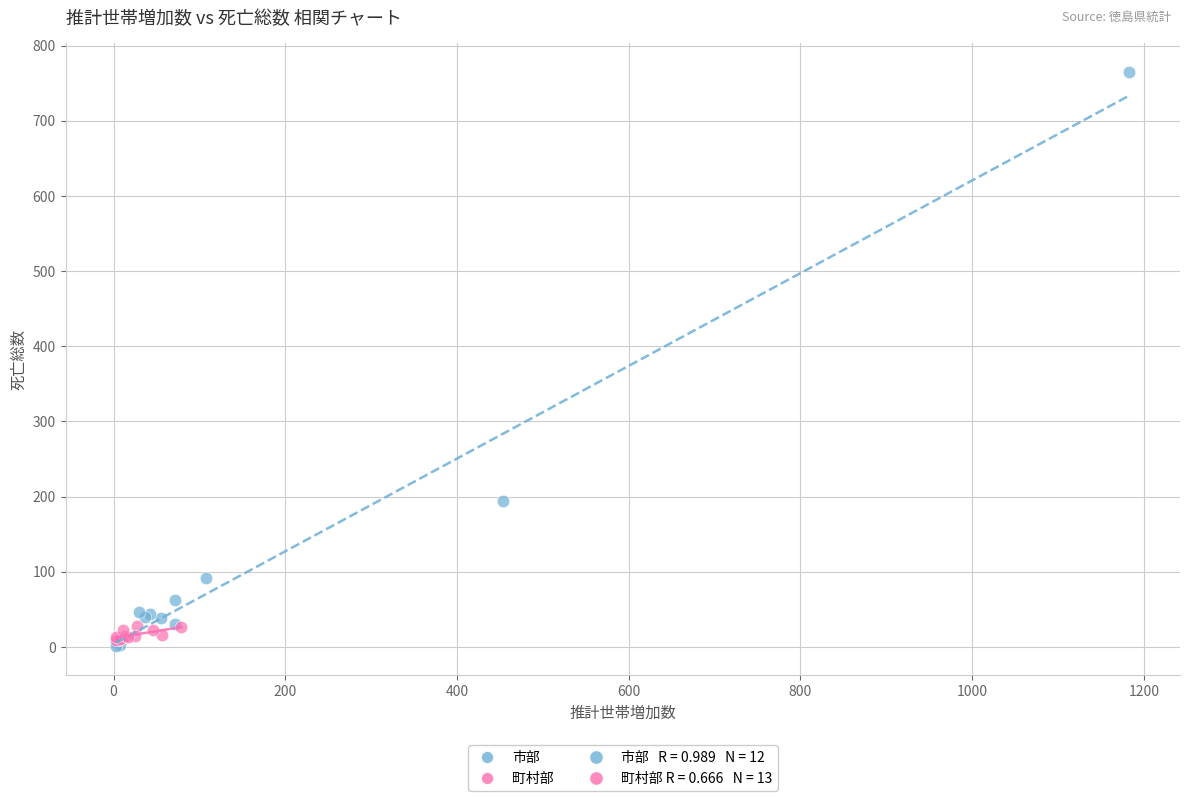

Which series reaches the maximum Y coordinate?

市部